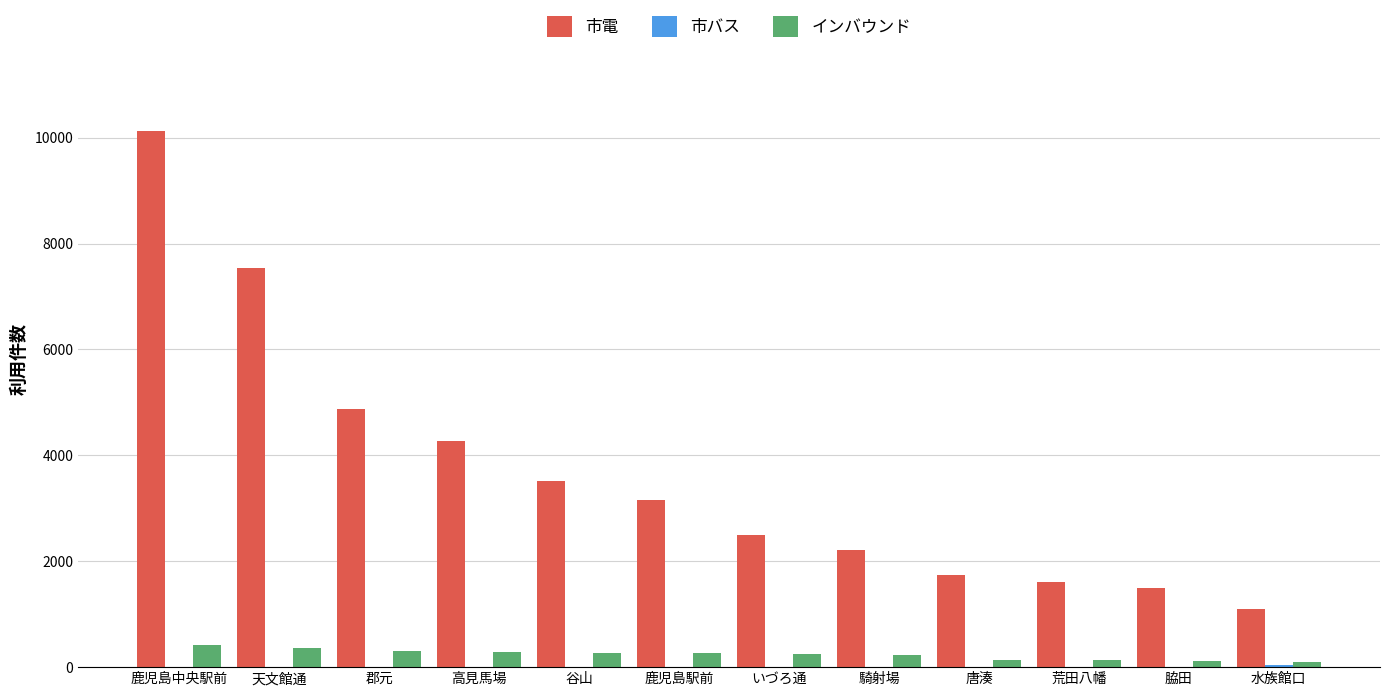

What is the greatest value displayed?

10122